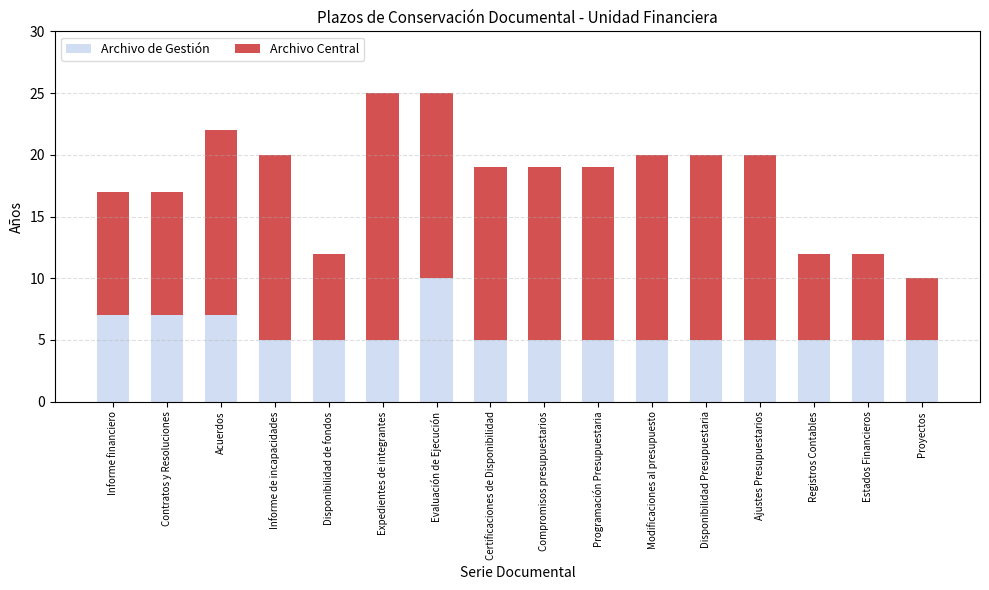

Count the number of data series in this chart.

2